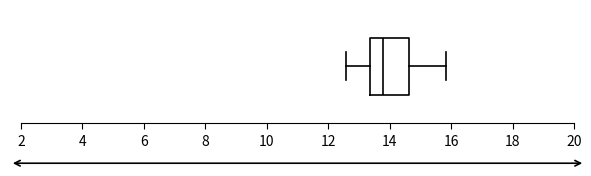

Transcribe this box plot: give where the median line is, the range the box spans, and where the two whiskers end, as read against the x-axis. The values are not printed on the chart, so give them approximately, as read against the axis.

median 13.8, box 13.4 to 14.6, whiskers 12.6 to 15.8